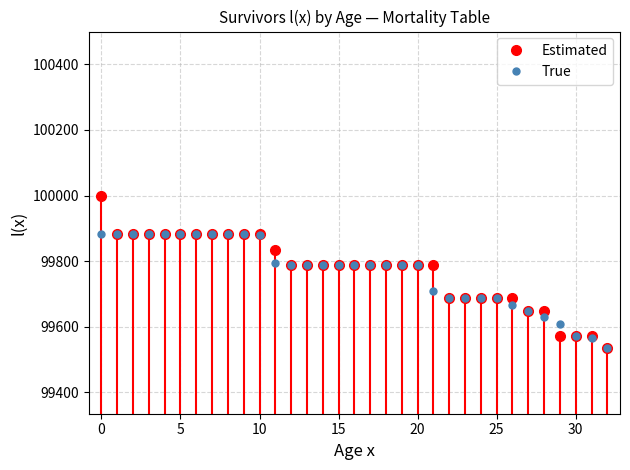

Between 12 and 7, which is larger?

7